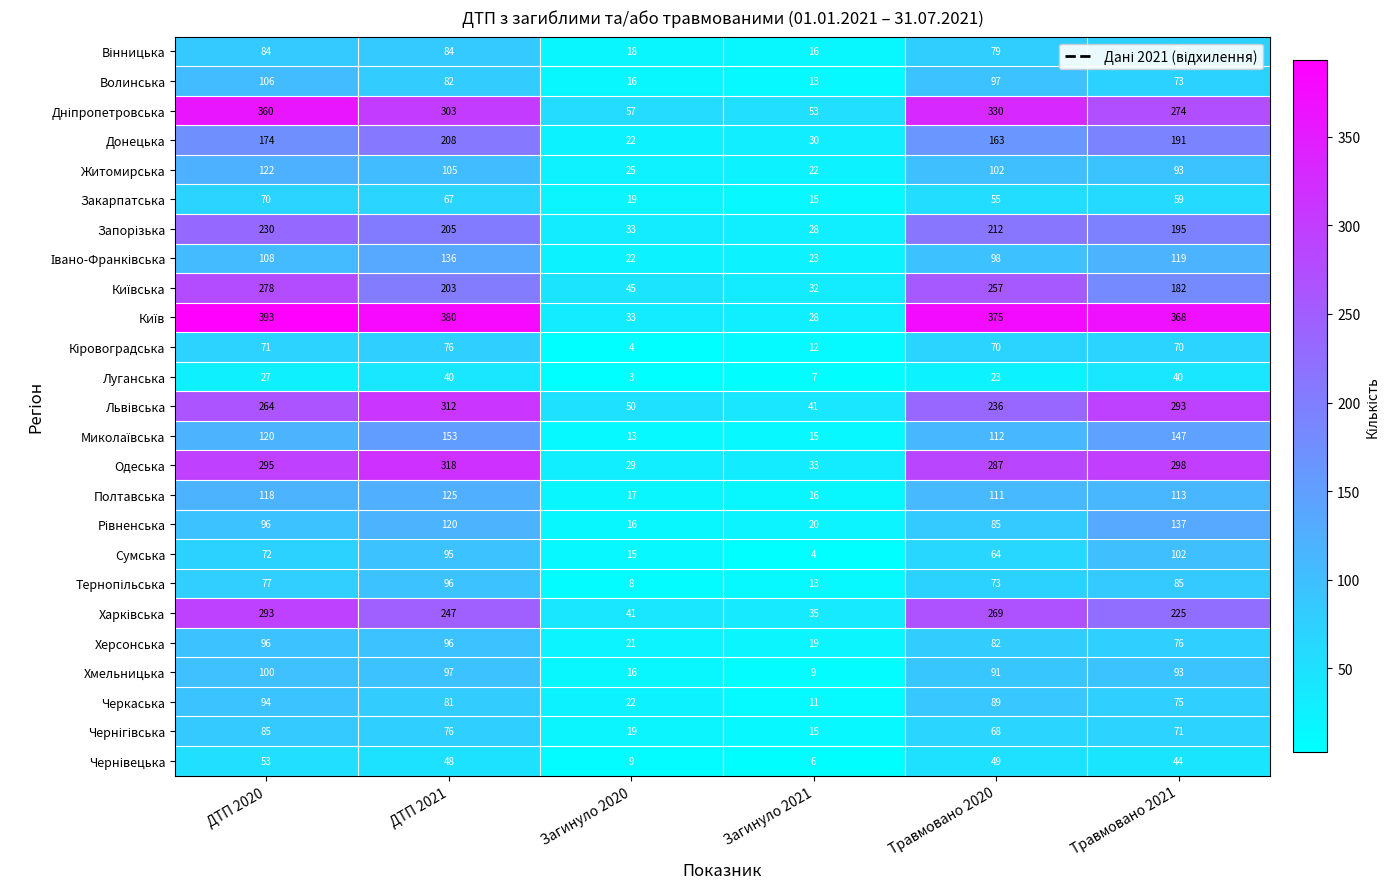

At which label does Волинська first exceed 82?

ДТП 2020